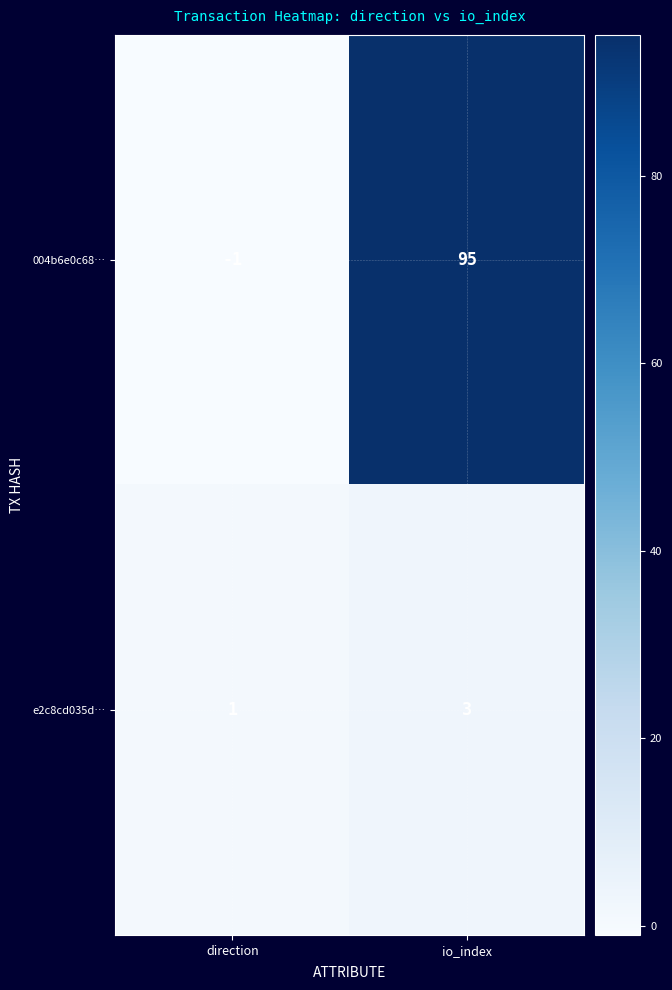

List the series in order of their peak value, lowest first.

e2c8cd035d…, 004b6e0c68…